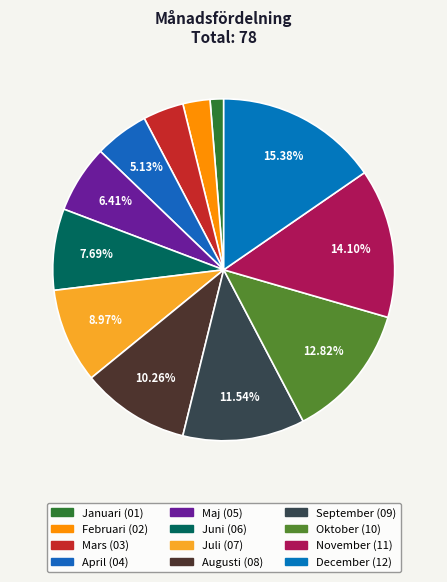

To the nearest percent, what portion does Augusti represent?

10%